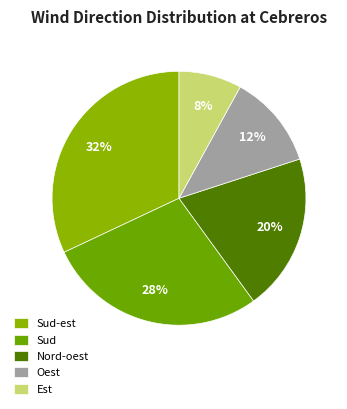

Rank the categories by value from lowest to highest.

Est, Oest, Nord-oest, Sud, Sud-est